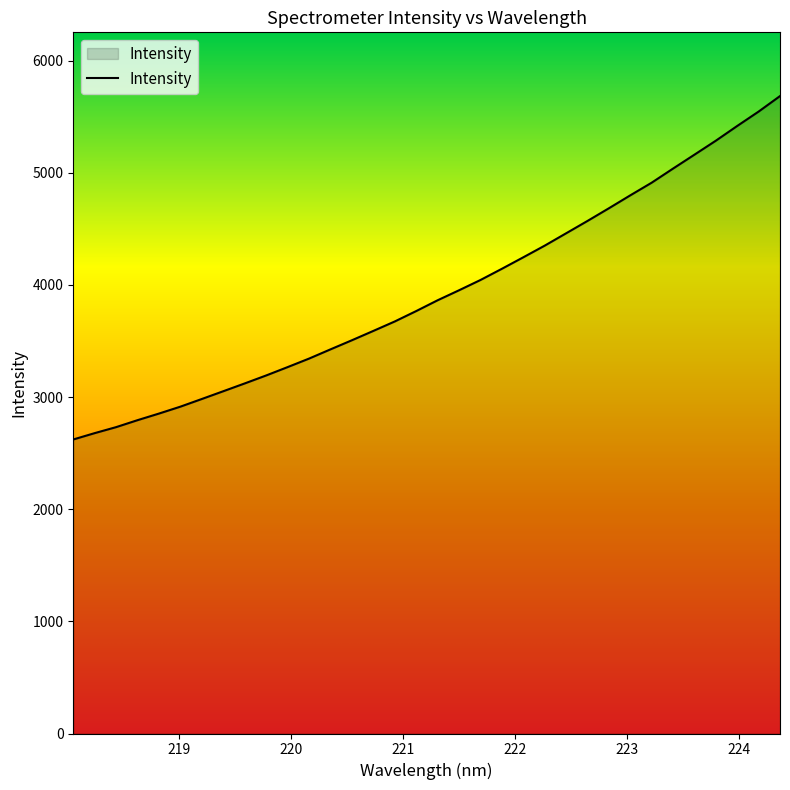

True or false: there are more than 1 points higher than both neighbors.

False